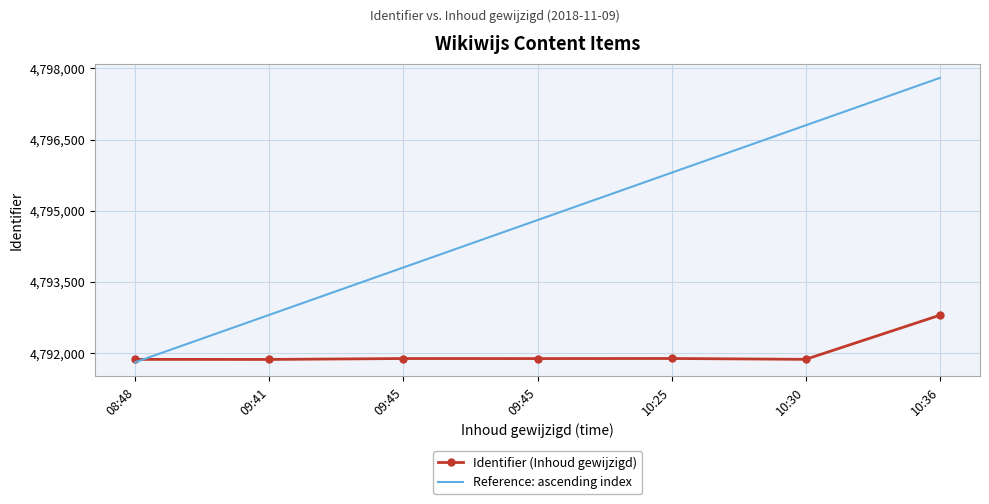

What are all the series names shown in the legend?

Identifier (Inhoud gewijzigd), Reference: ascending index